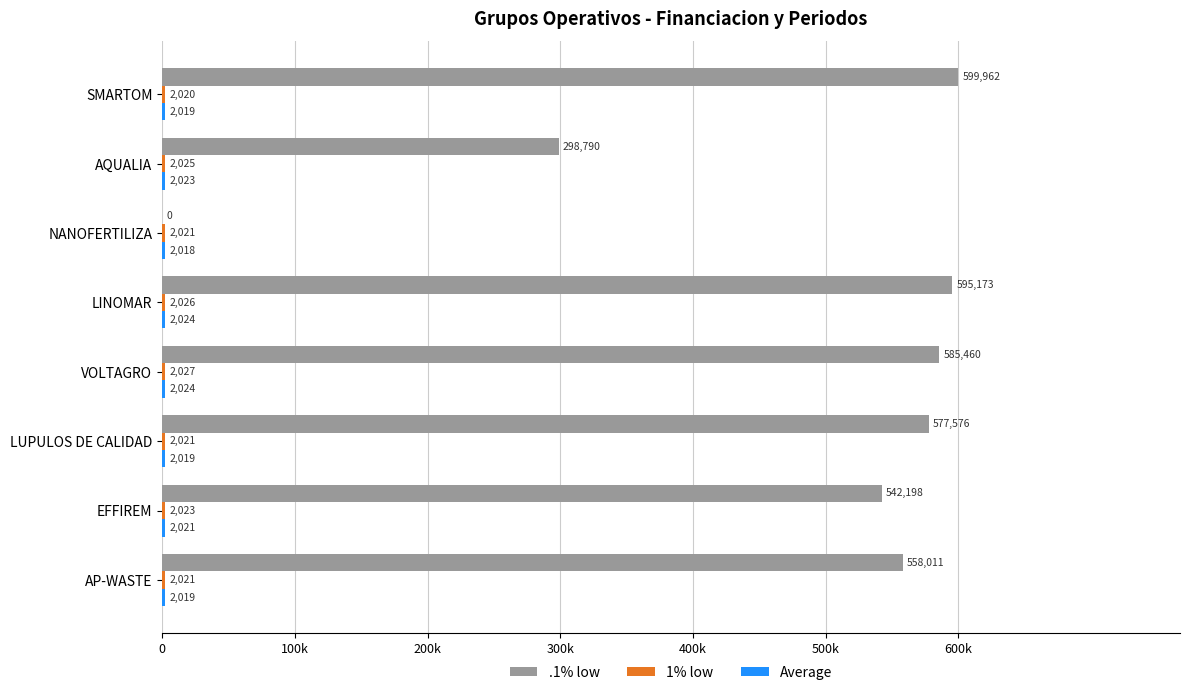

How many values in the Average series are below 2021?

4